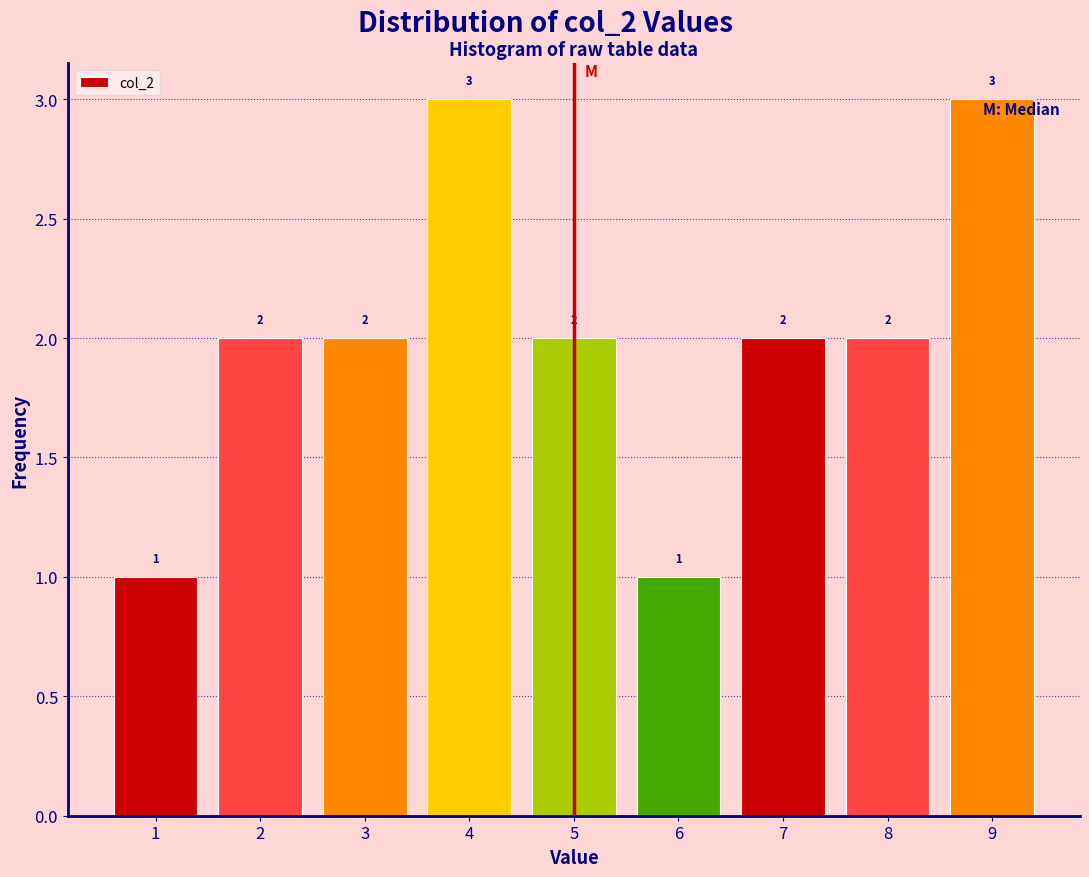

Reading left to right, list every bar in this chart as the range it spans on the x-axis followed by its height.

0.5 to 1.5: 1
1.5 to 2.5: 2
2.5 to 3.5: 2
3.5 to 4.5: 3
4.5 to 5.5: 2
5.5 to 6.5: 1
6.5 to 7.5: 2
7.5 to 8.5: 2
8.5 to 9.5: 3